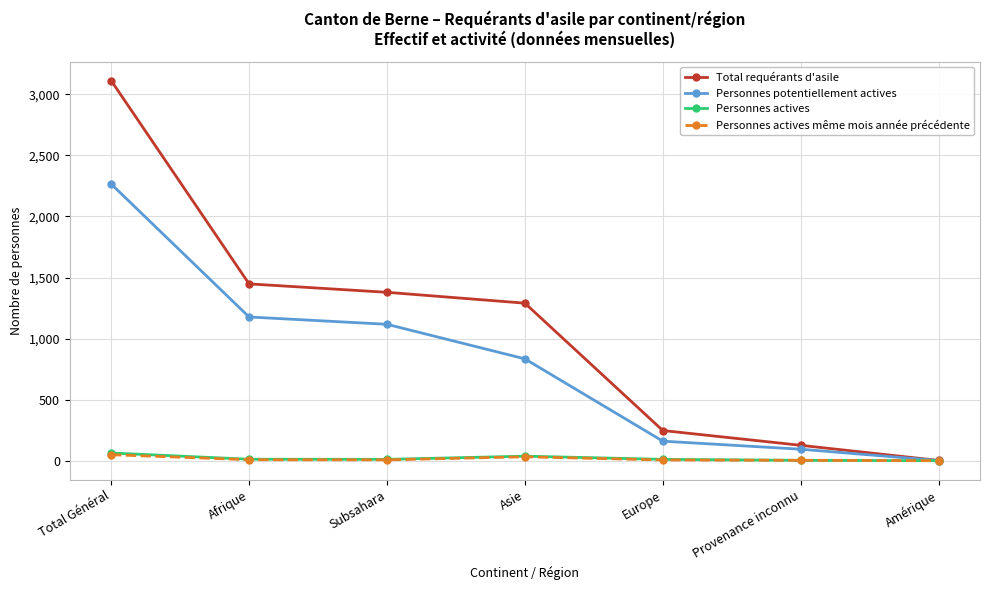

True or false: Total requérants d'asile has a value of 247 at Europe.

True